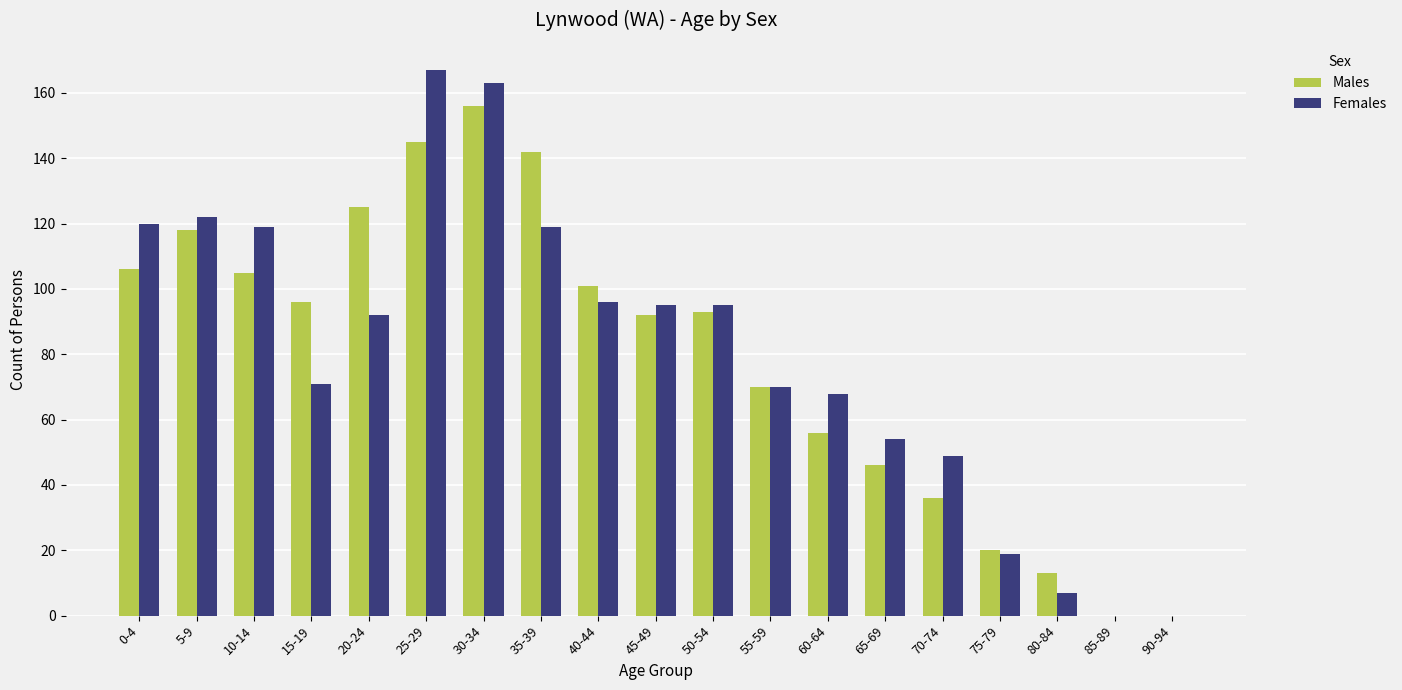

Which category has the highest value across all series?

25-29